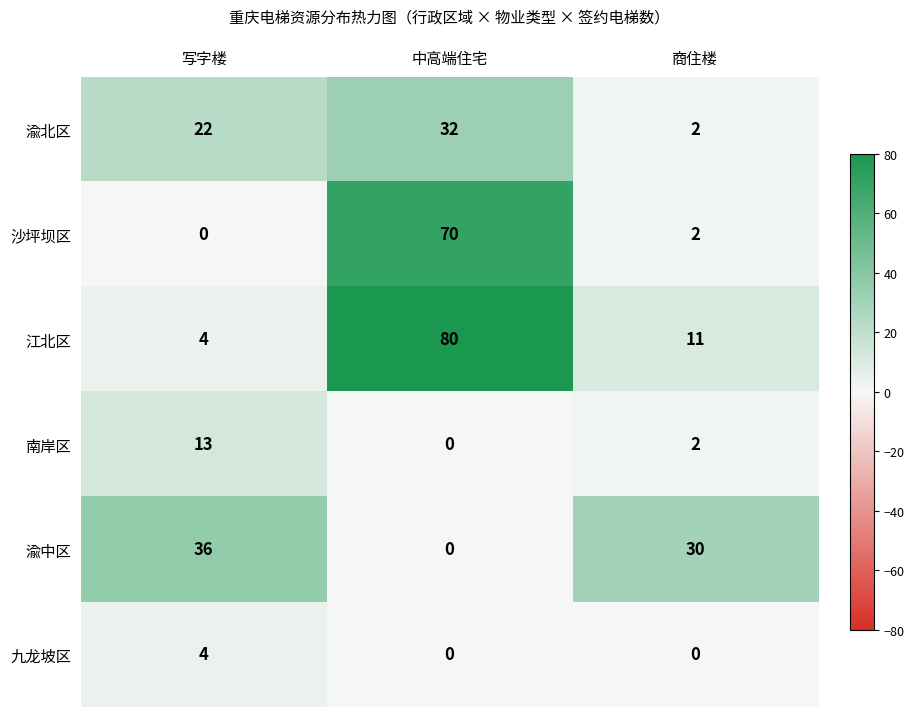

Is it true that 江北区 equals 80 at 中高端住宅?

True